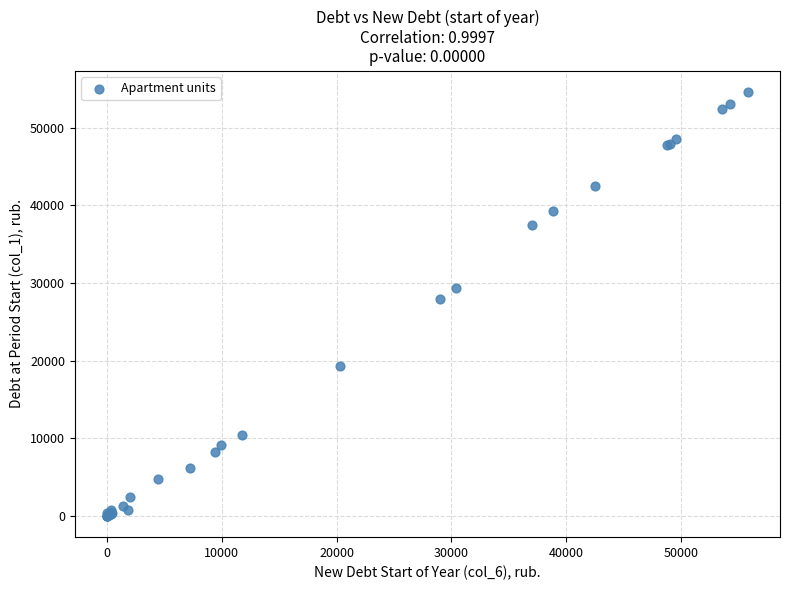

What Y value in the scatter plot is closest to 27289?

27946.5